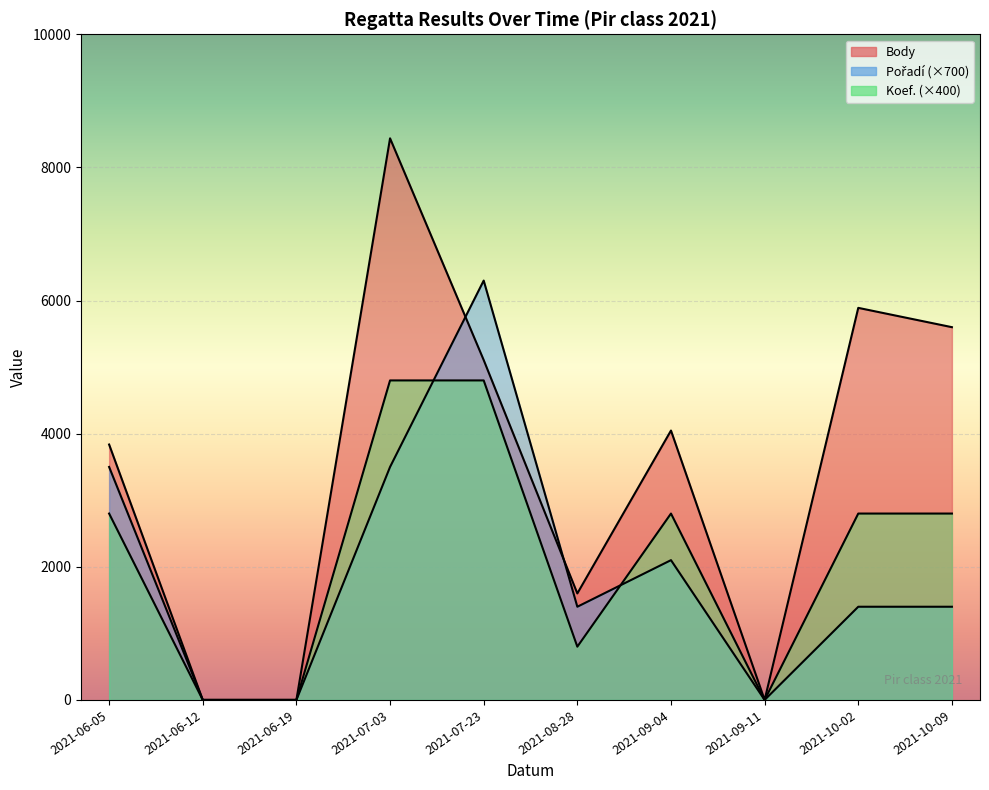

How many Koef. values are between 0 and 2800?

8